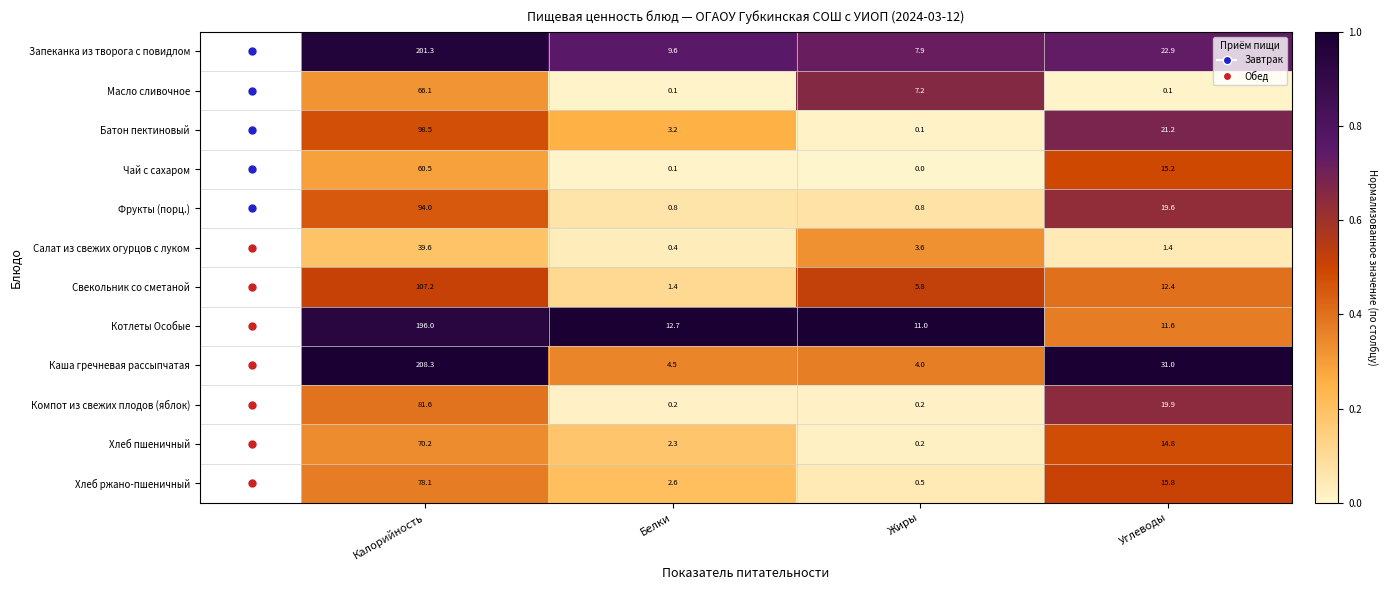

List the series in order of their peak value, lowest first.

Салат из свежих огурцов с луком, Чай с сахаром, Масло сливочное, Хлеб пшеничный, Хлеб ржано-пшеничный, Компот из свежих плодов (яблок), Фрукты (порц.), Батон пектиновый, Свекольник со сметаной, Котлеты Особые, Запеканка из творога с повидлом, Каша гречневая рассыпчатая